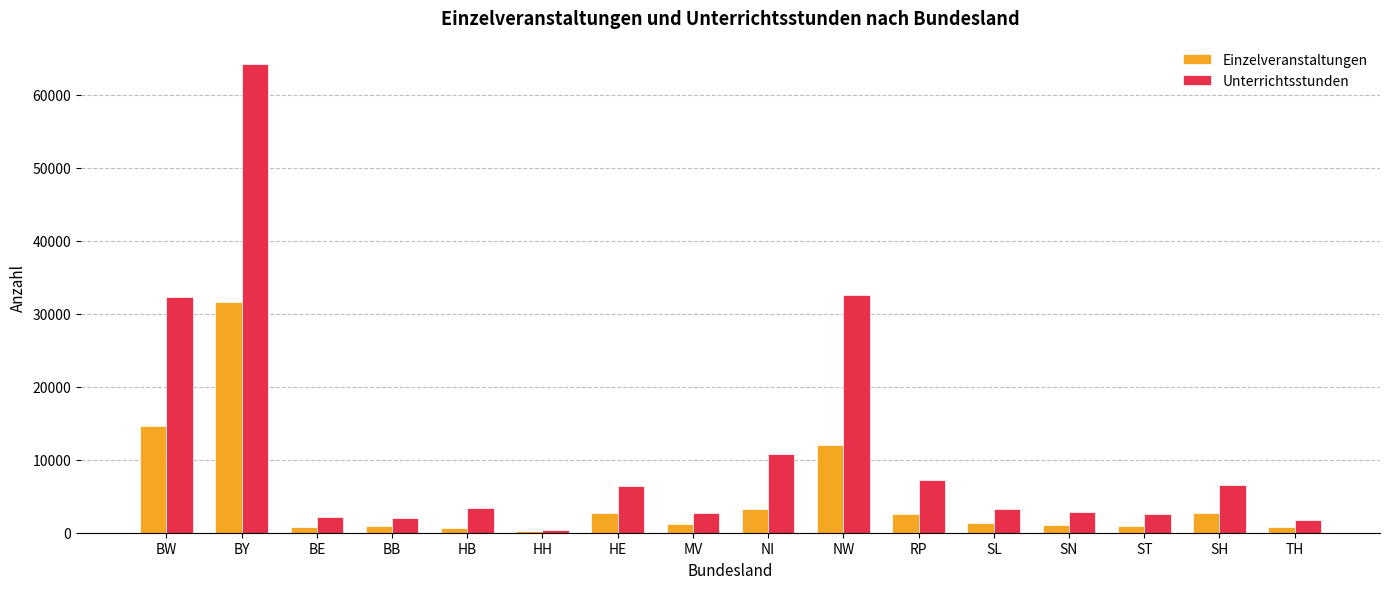

The value of Unterrichtsstunden at BY is 38425. True or false?

False